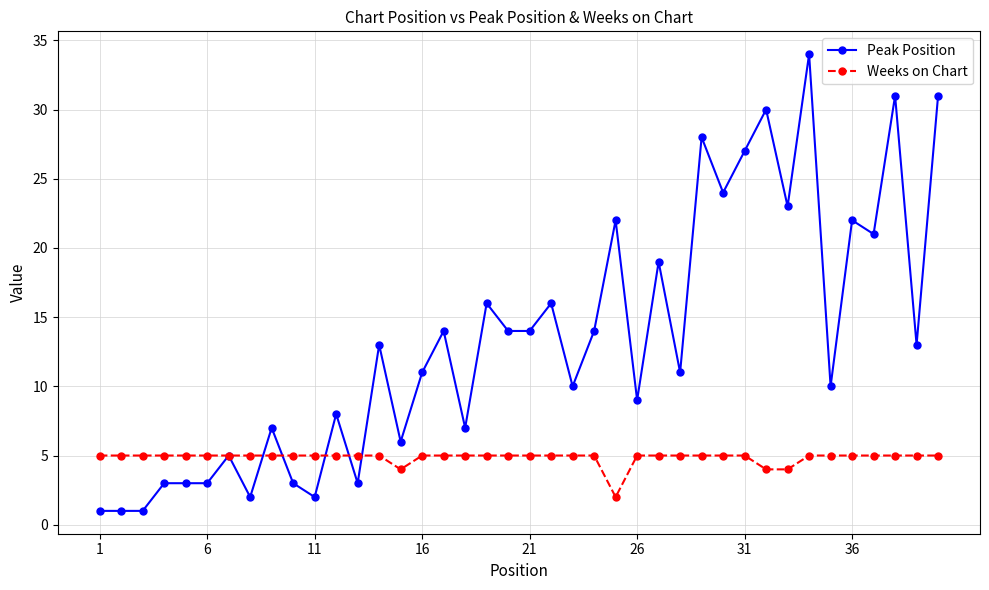

What is the value of the Weeks on Chart point at the 6th from the left?

5